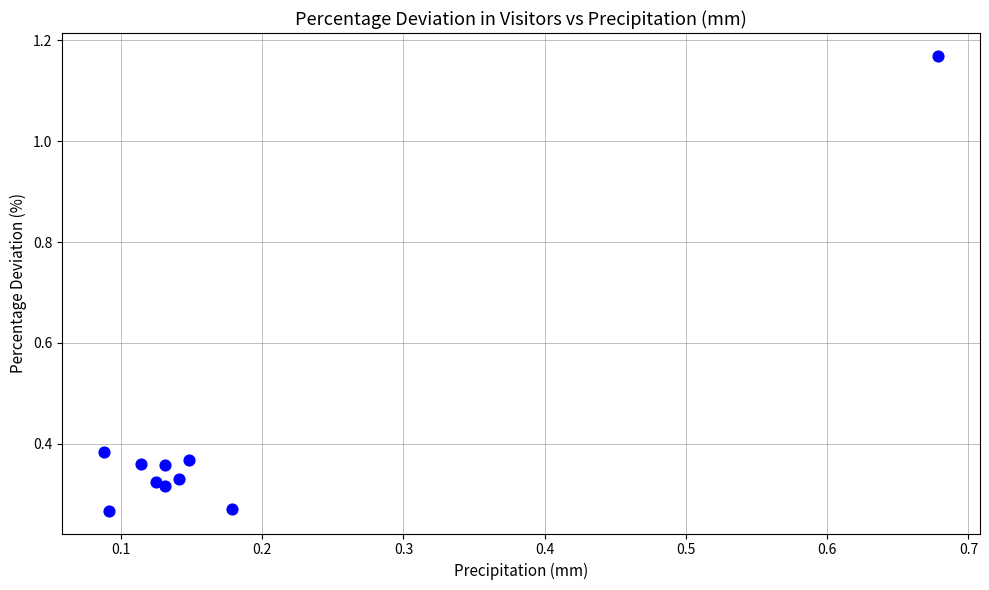

What is the range of X values (max minus min)?

0.6